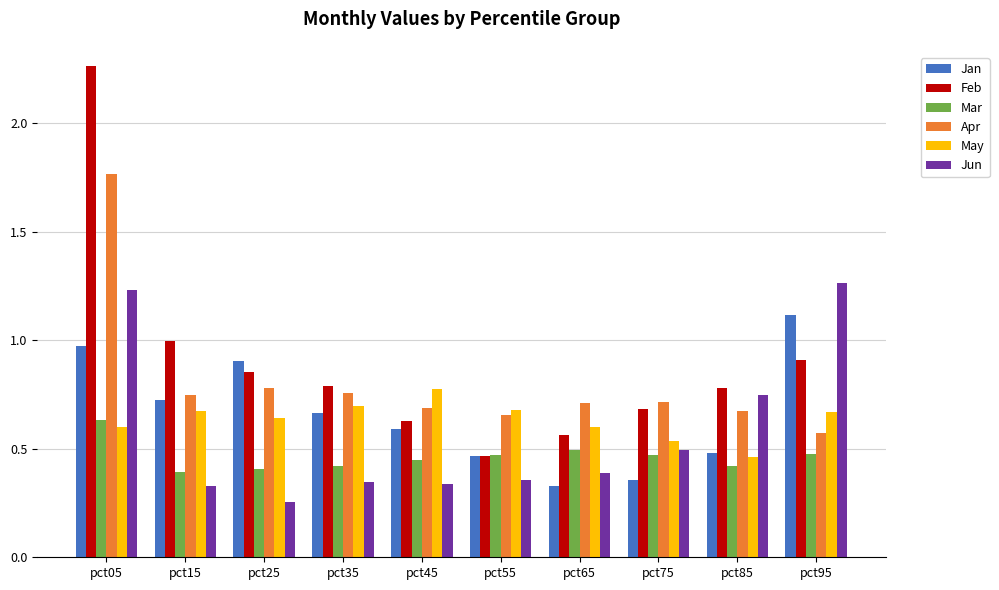

Between pct15 and pct95, which series saw the biggest shift?

Jun